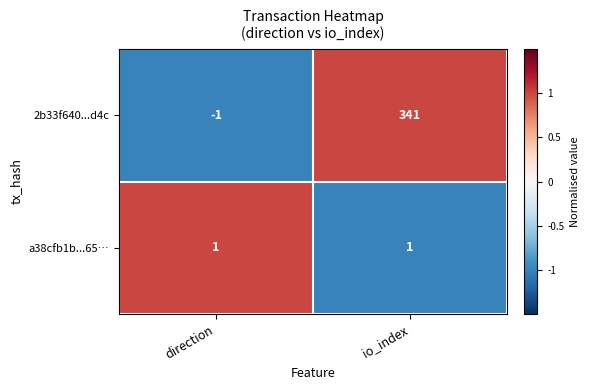

Count the number of categories in the chart.

2